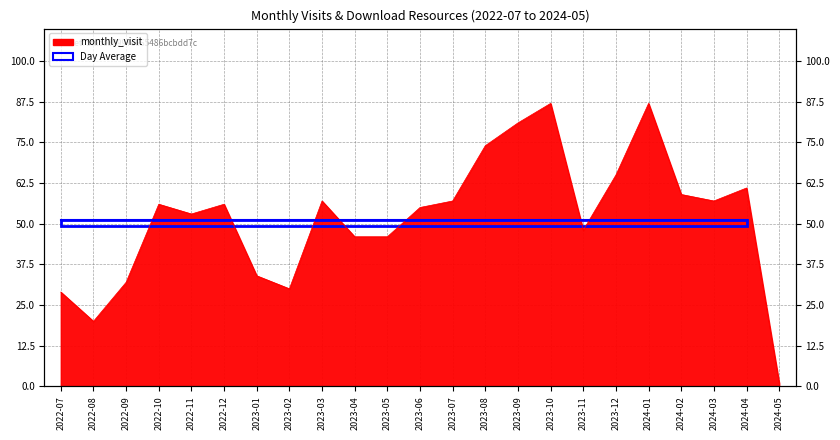

Rank the categories by value from highest to lowest.

2023-10, 2024-01, 2023-09, 2023-08, 2023-12, 2024-04, 2024-02, 2023-03, 2023-07, 2024-03, 2022-10, 2022-12, 2023-06, 2022-11, 2023-11, 2023-04, 2023-05, 2023-01, 2022-09, 2023-02, 2022-07, 2022-08, 2024-05